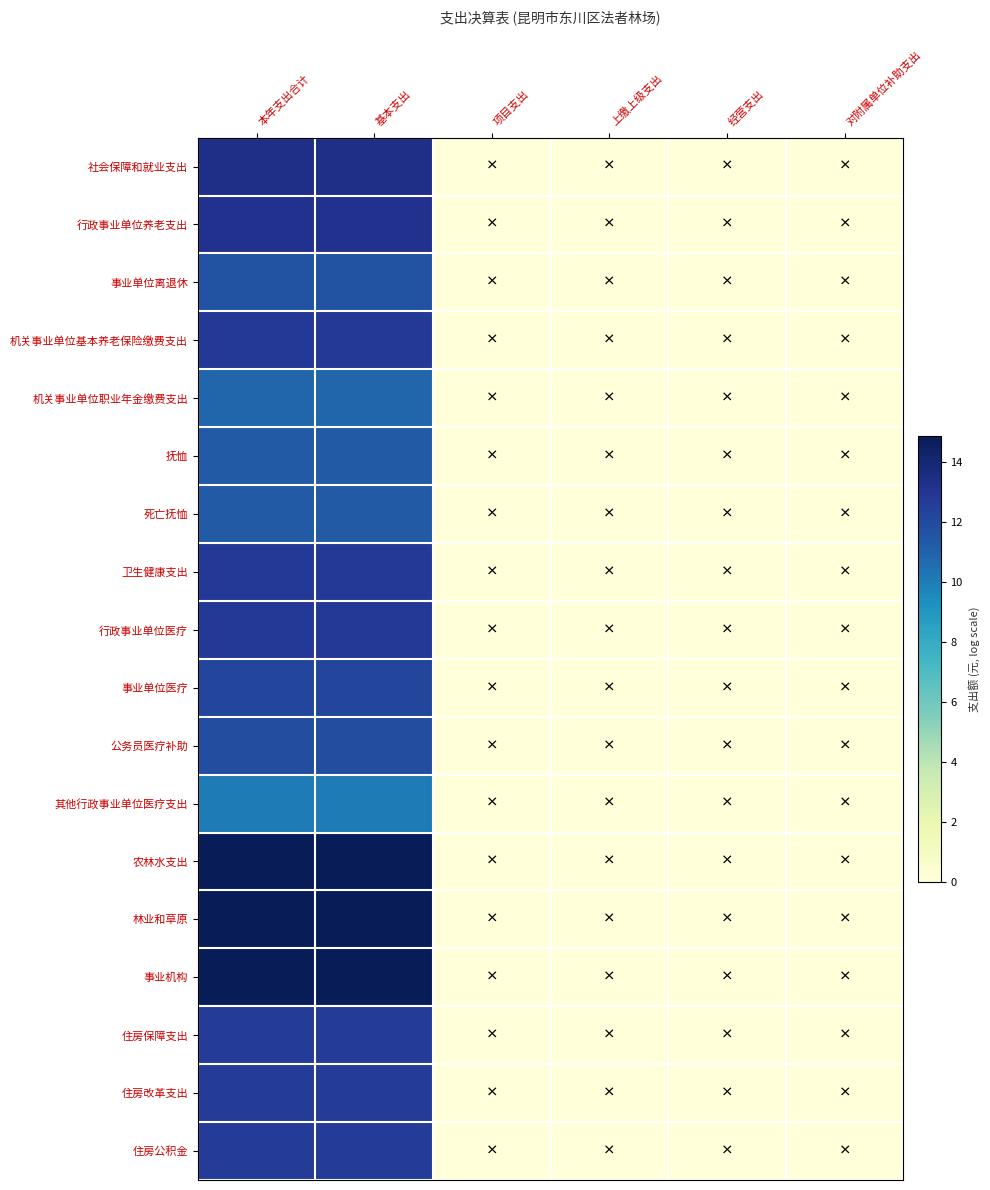

At 上缴上级支出, list the series in order from largest to smallest.

社会保障和就业支出, 行政事业单位养老支出, 事业单位离退休, 机关事业单位基本养老保险缴费支出, 机关事业单位职业年金缴费支出, 抚恤, 死亡抚恤, 卫生健康支出, 行政事业单位医疗, 事业单位医疗, 公务员医疗补助, 其他行政事业单位医疗支出, 农林水支出, 林业和草原, 事业机构, 住房保障支出, 住房改革支出, 住房公积金